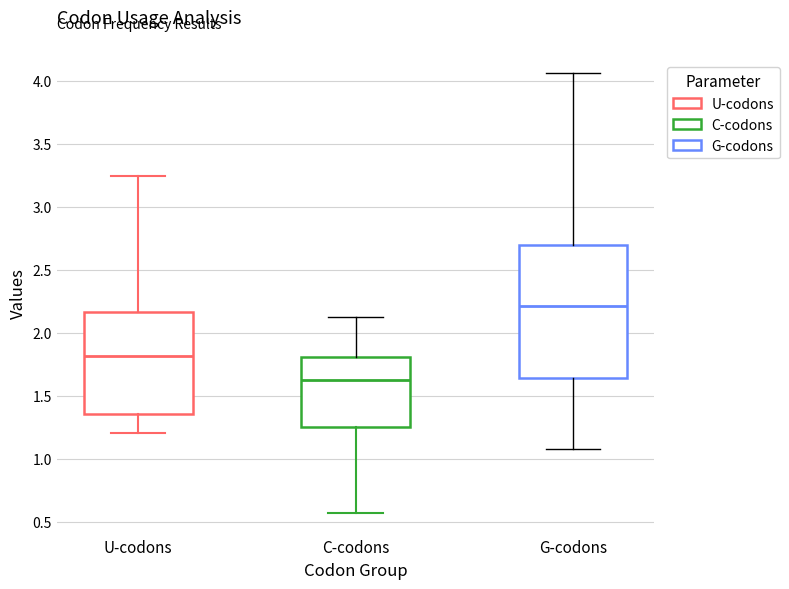

Reading left to right, transcribe this box plot: for each box, give where its median line is, the range the box spans, and where its two whiskers end, as read against the y-axis. The values are not printed on the chart, so give them approximately, as read against the axis.

U-codons: median 1.80, box 1.35 to 2.15, whiskers 1.20 to 3.25
C-codons: median 1.60, box 1.25 to 1.80, whiskers 0.55 to 2.10
G-codons: median 2.20, box 1.65 to 2.70, whiskers 1.10 to 4.05